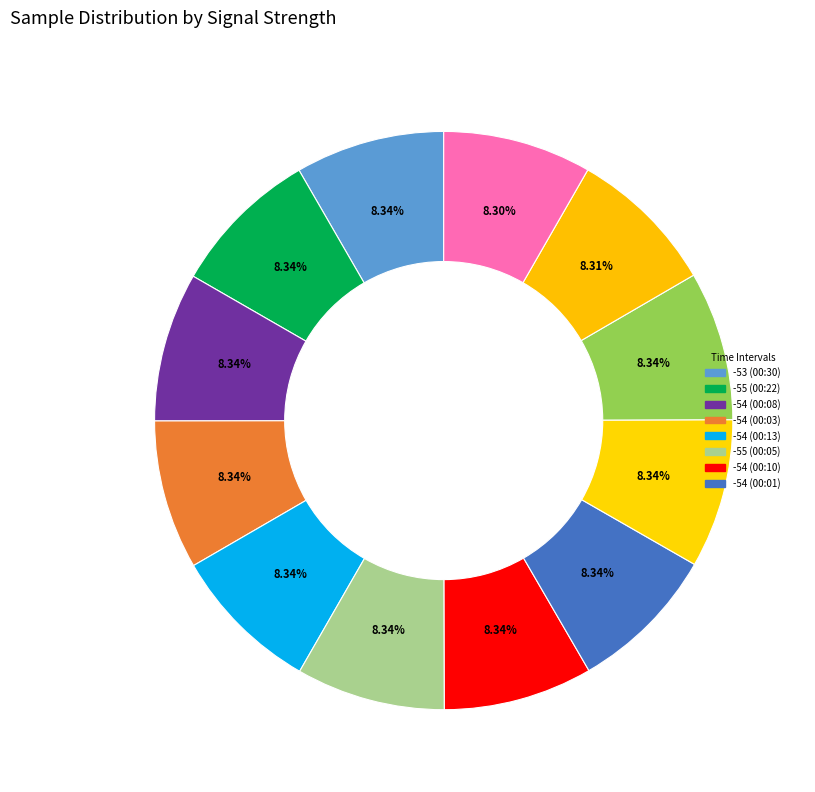

How many slices are in this pie chart?

12